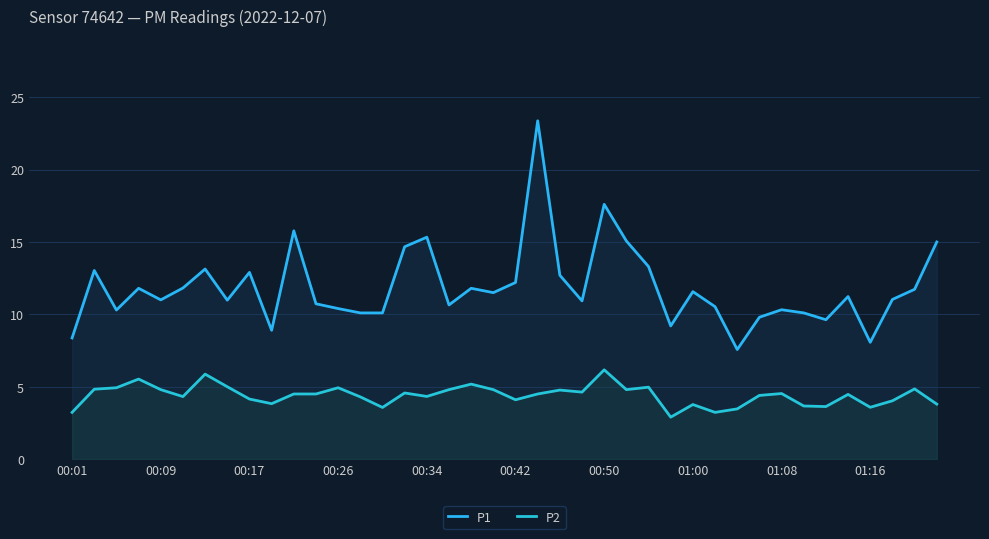

True or false: P1 and P2 cross at least once.

False